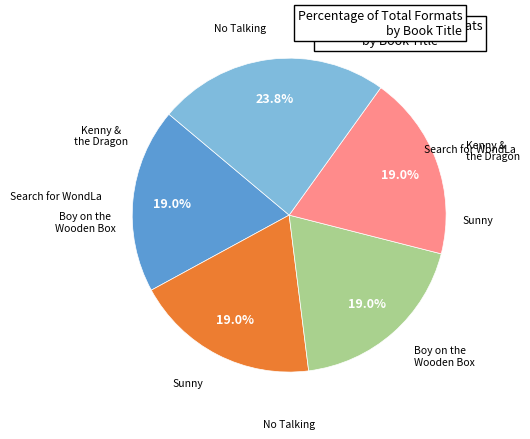

Is there a majority slice in this chart?

No